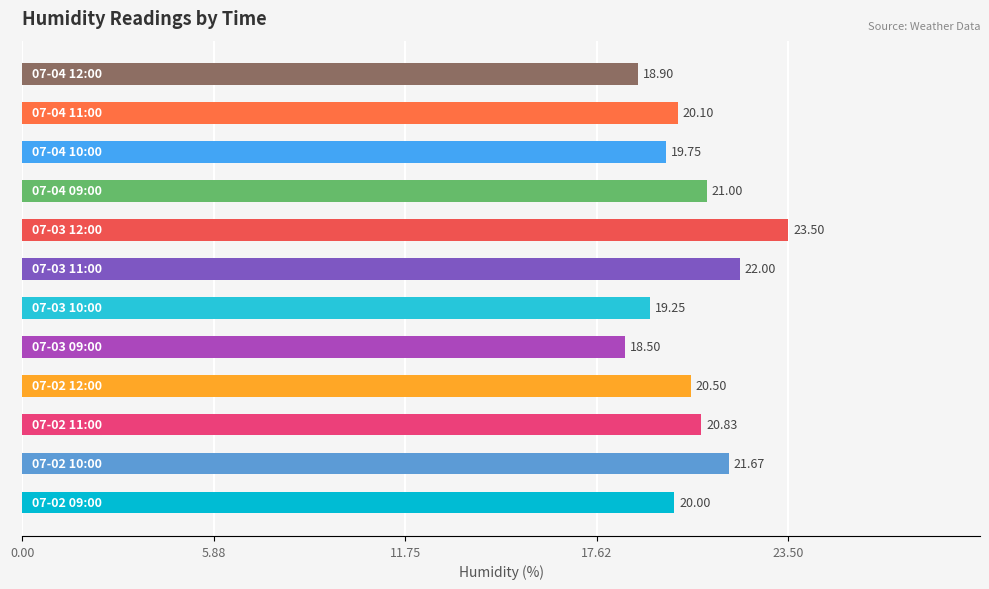

What is the difference between the maximum and minimum values?

5.0